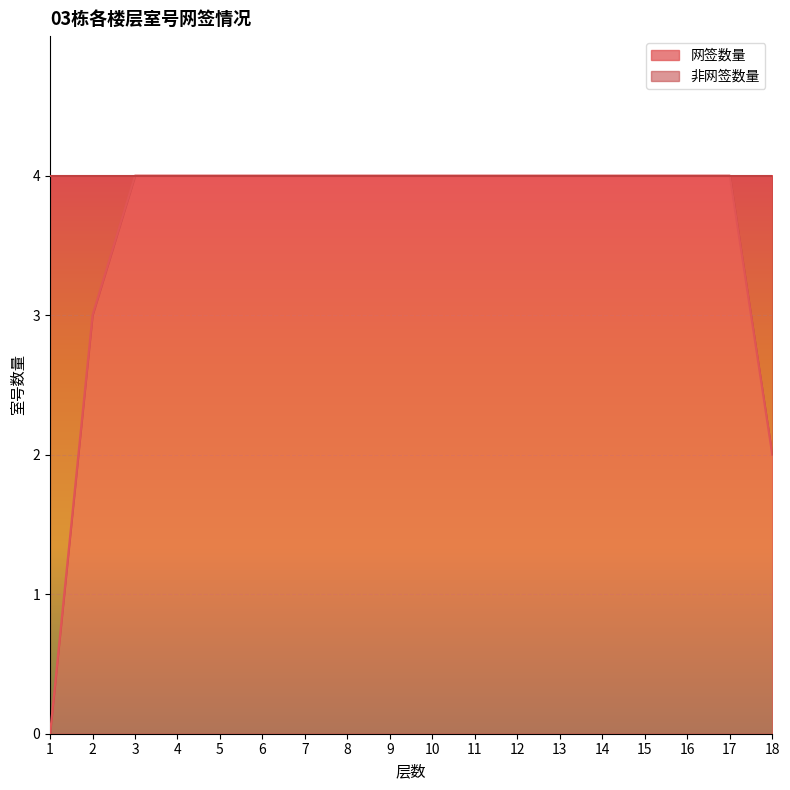

List the labels in order of value, largest first.

3, 4, 5, 6, 7, 8, 9, 10, 11, 12, 13, 14, 15, 16, 17, 2, 18, 1